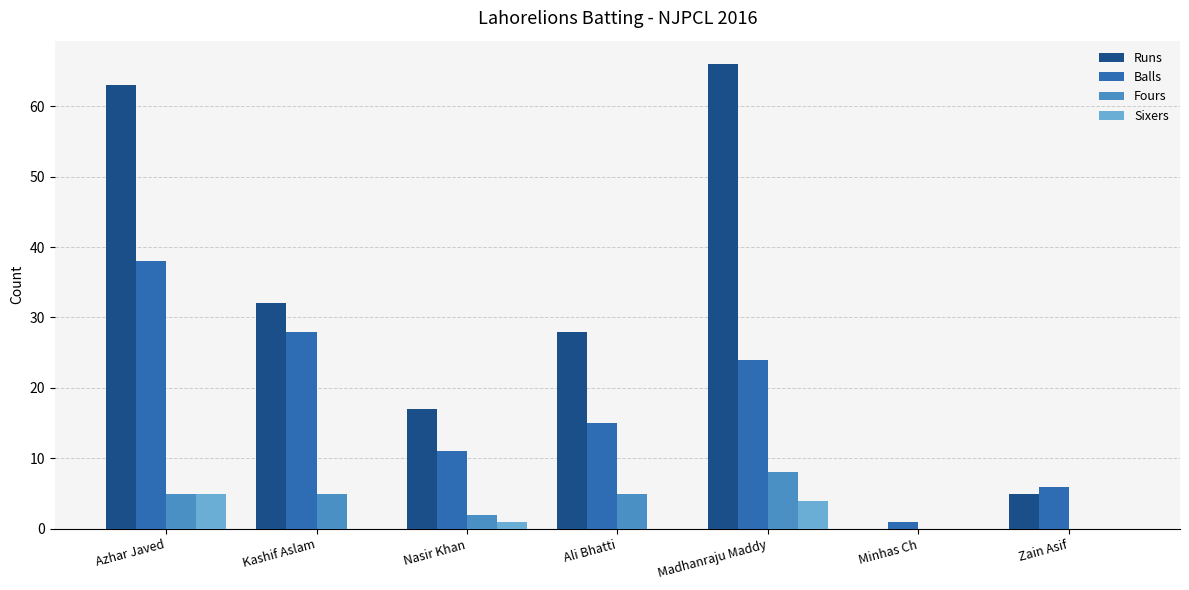

Which series changed the most between Ali Bhatti and Minhas Ch?

Runs